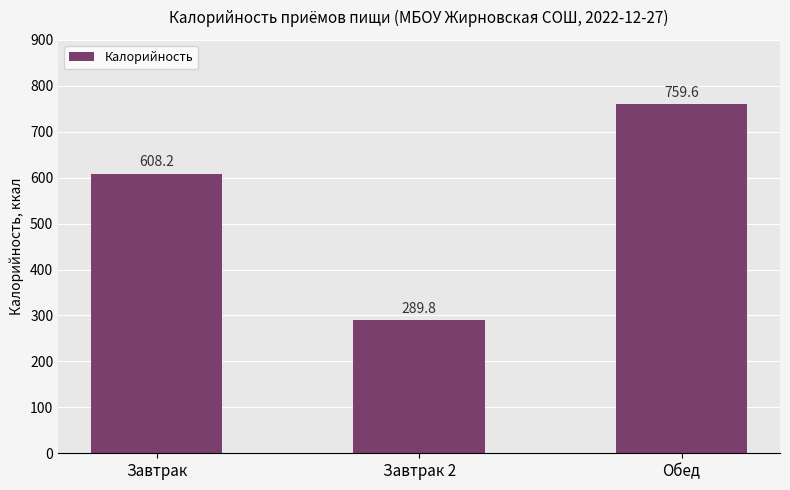

What is the sum of the values at Обед and Завтрак 2?

1049.4